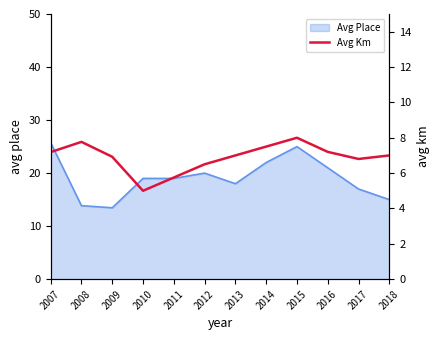

Is it true that the value at 2010 is 5.0?

True